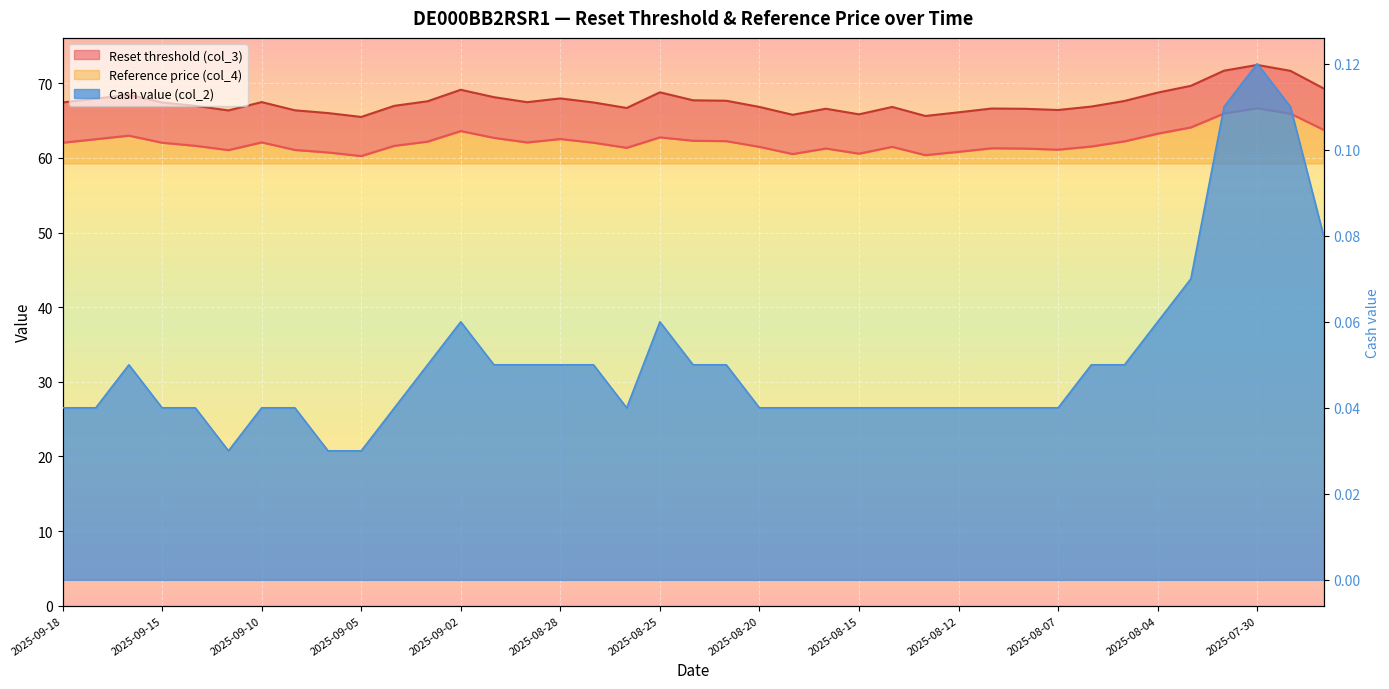

How many categories are shown in the chart?

39